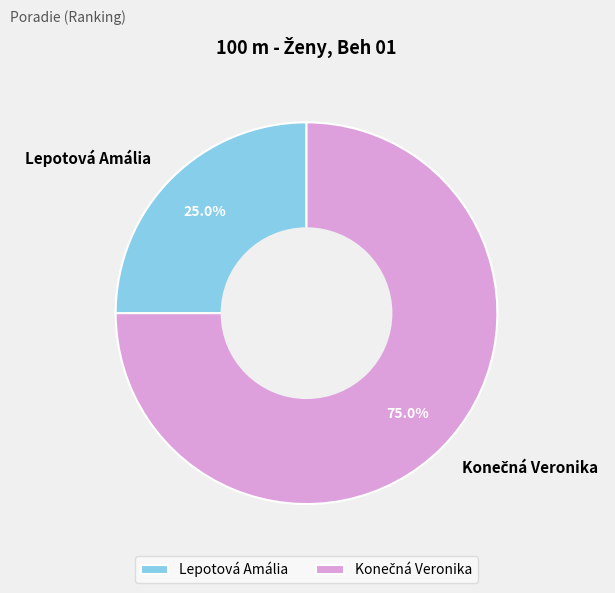

To the nearest percent, what percentage of the pie is Lepotová Amália?

25%